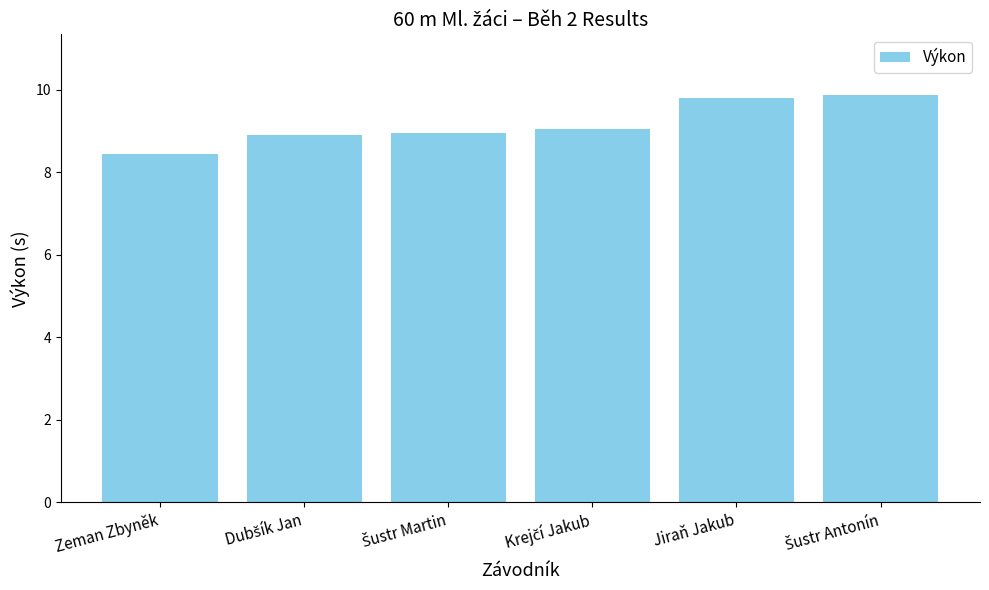

The chart shows a value of 2.3 at Zeman Zbyněk. True or false?

False